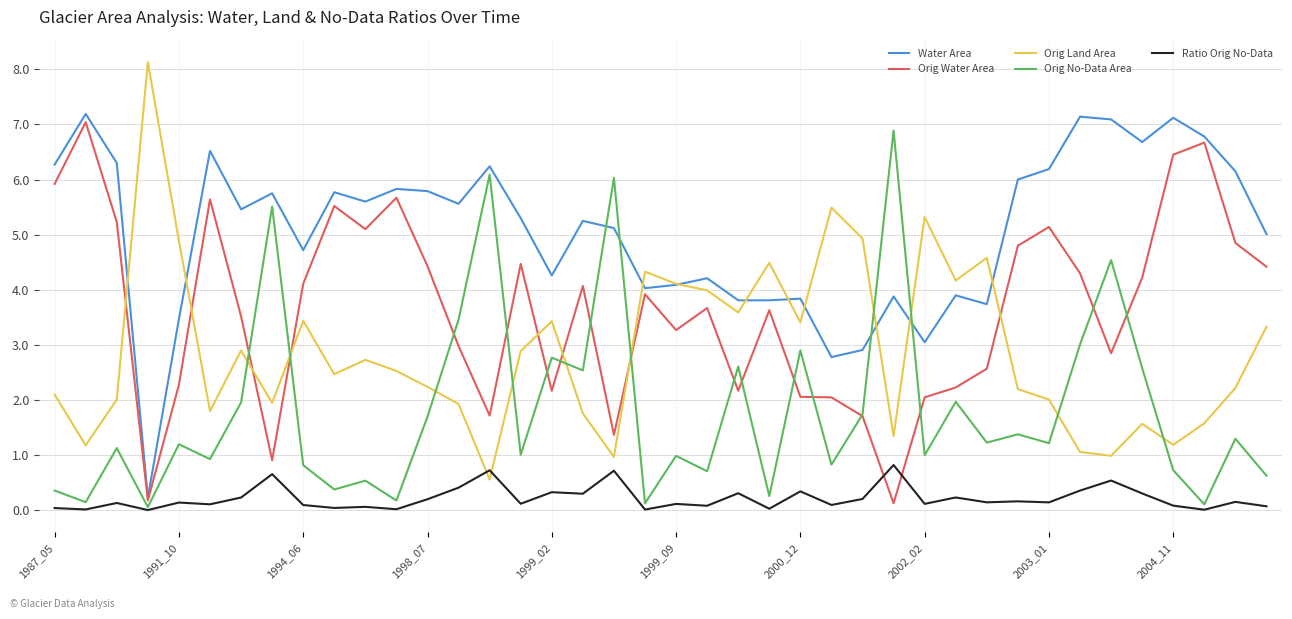

Which series ends up on top after the final intersection of Orig No-Data Area and Orig Land Area?

Orig Land Area